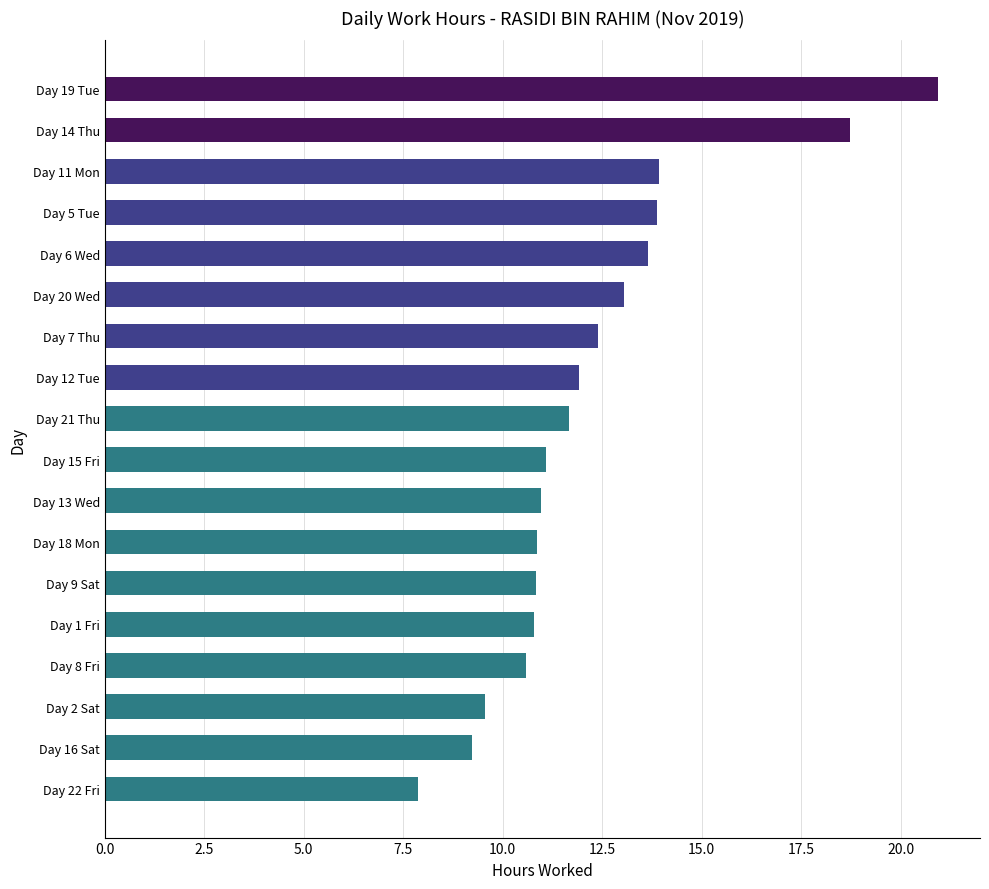

What is the sum of all values?

222.0